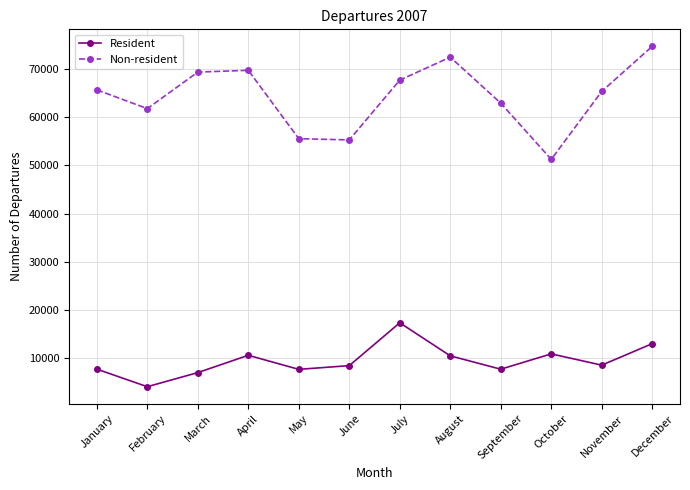

True or false: Resident and Non-resident intersect in this chart.

False